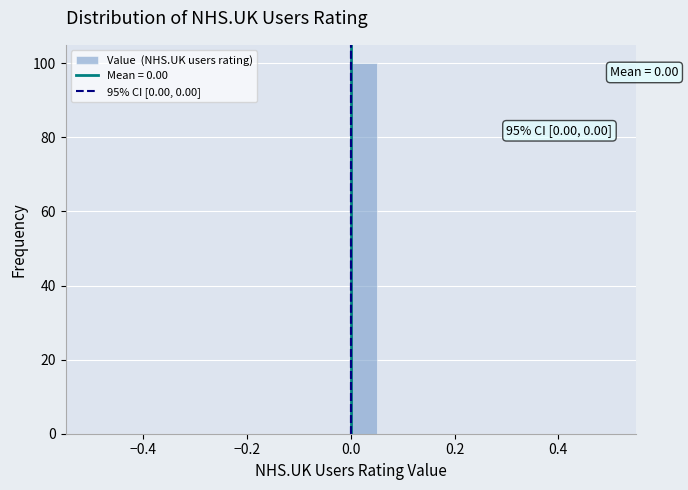

Read against the x-axis, roughly where is the centre of the tallest bar?

0.02